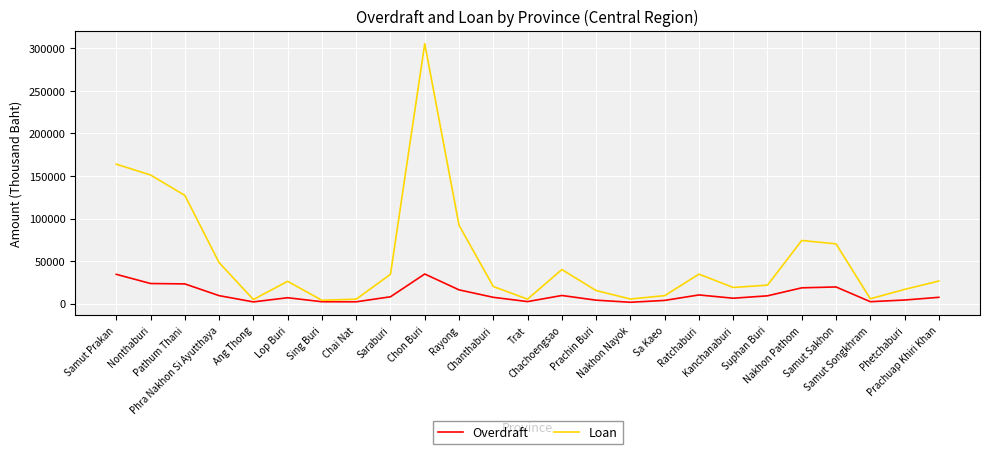

What is the total value across all series at Saraburi?

42508